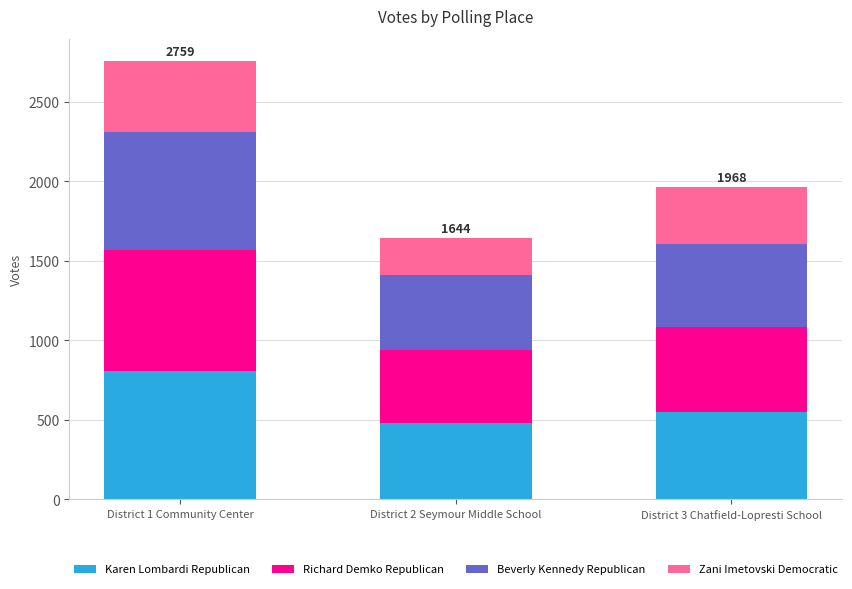

Where is Karen Lombardi Republican nearest to the value 641?

District 3 Chatfield-Lopresti School